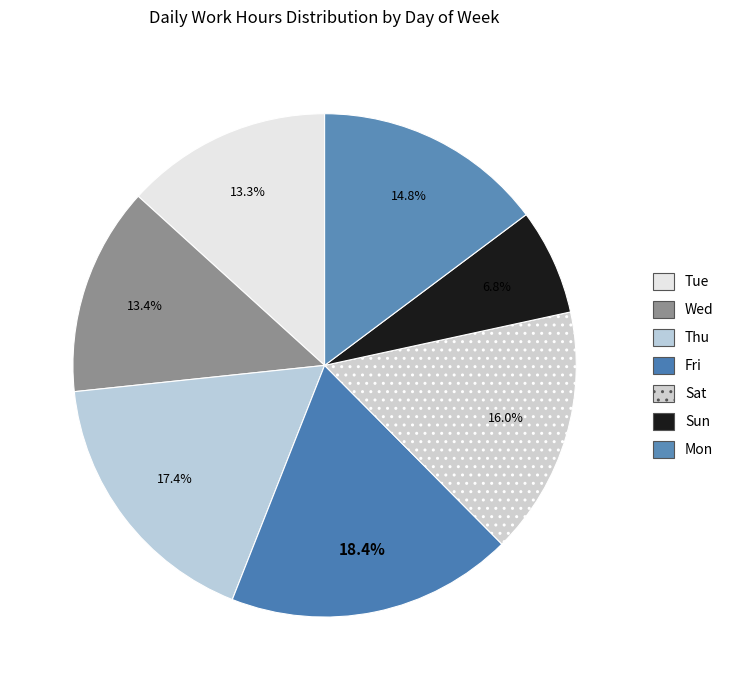

What is the largest slice in the pie chart?

Fri